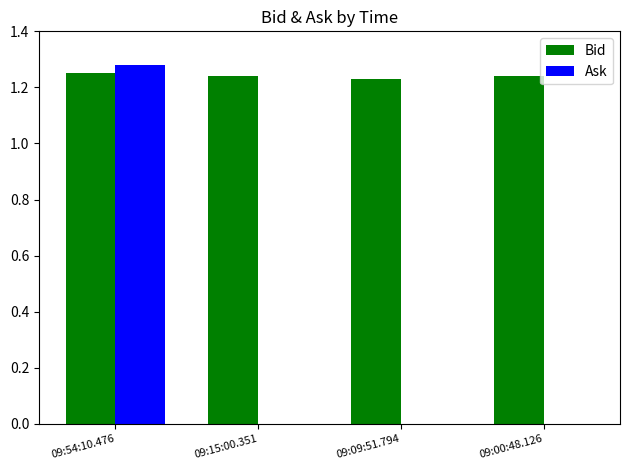

The value of Ask at 09:09:51.794 is 0.0. True or false?

True